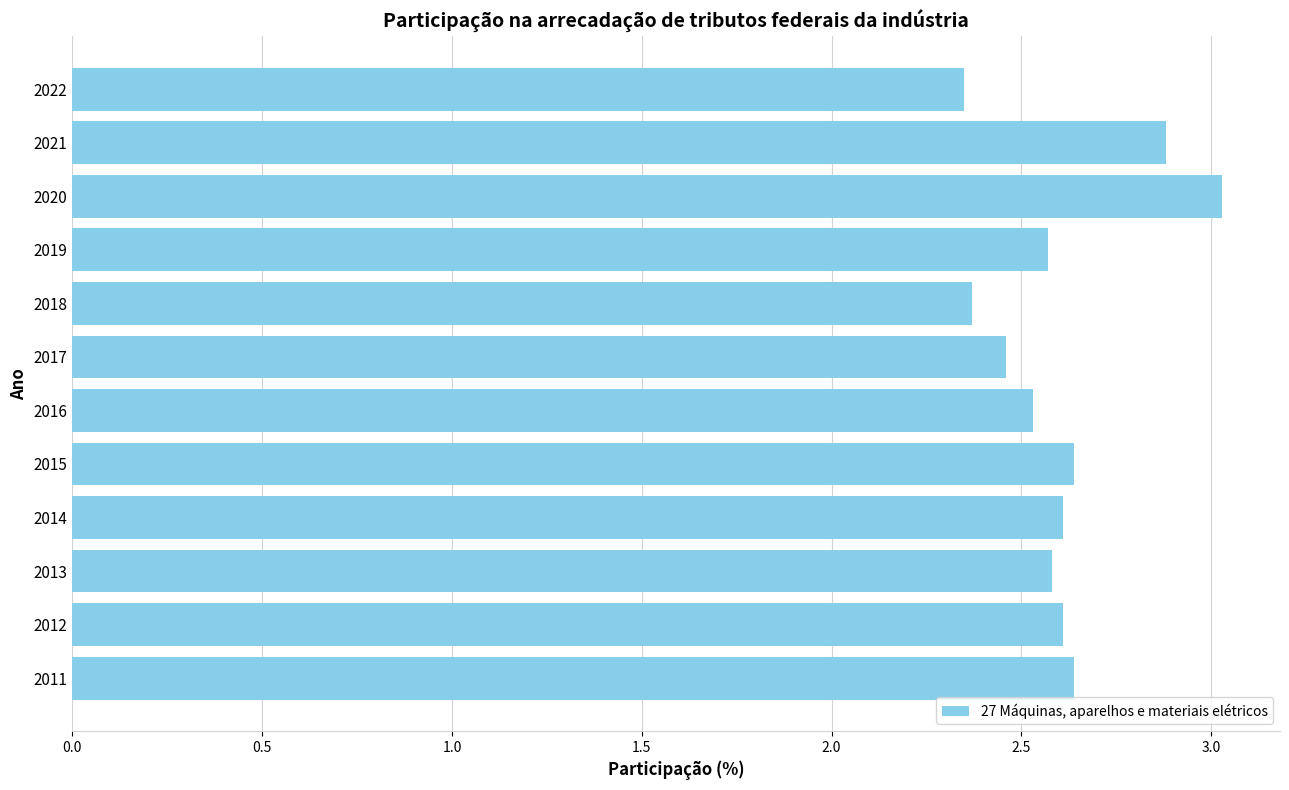

At which category does the chart reach its peak across all series?

2020